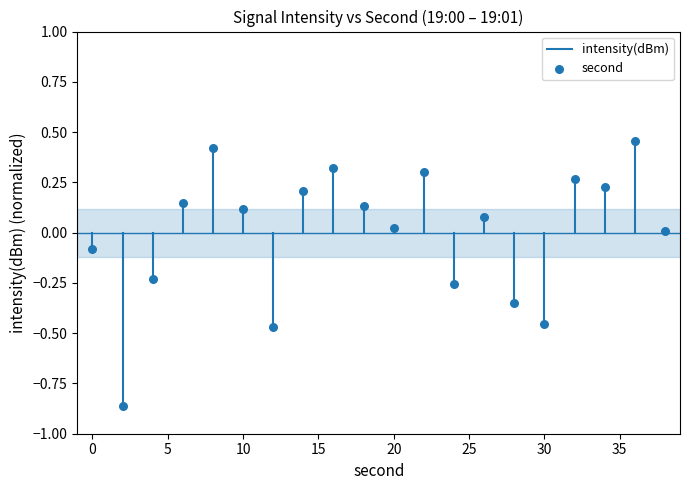

What is the range of X values (max minus min)?

38.0